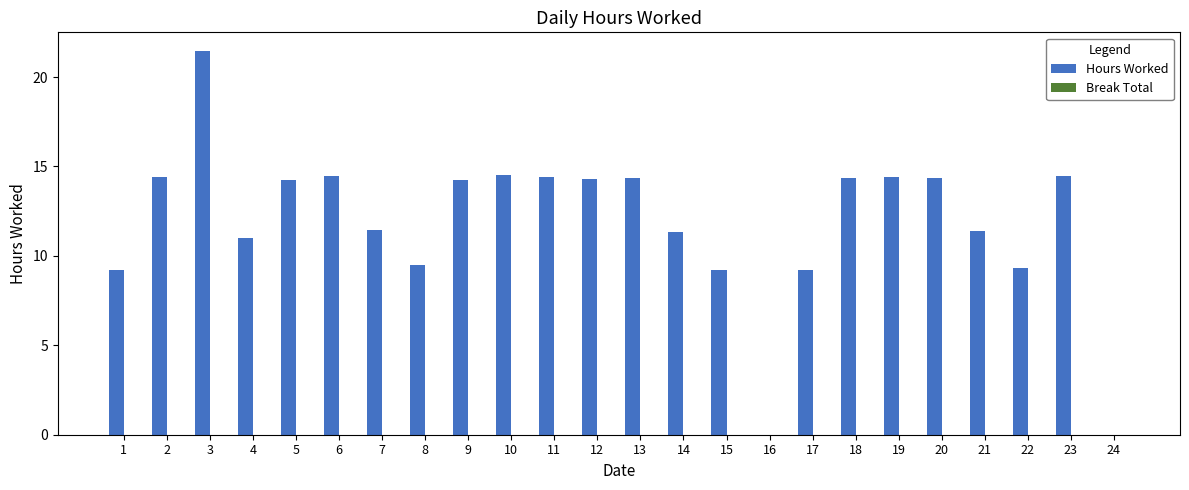

Which label corresponds to the largest value in the chart?

3